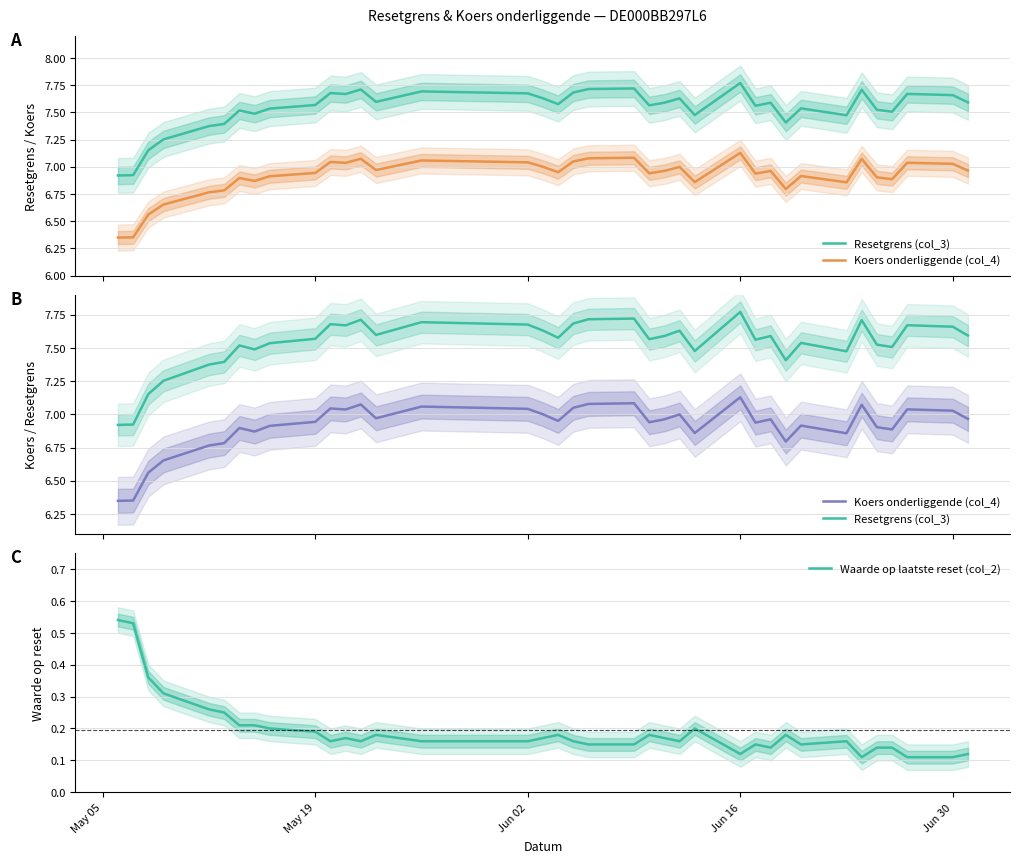

The value of Waarde op laatste reset (col_2) at Jun 16 is 0.2. True or false?

False